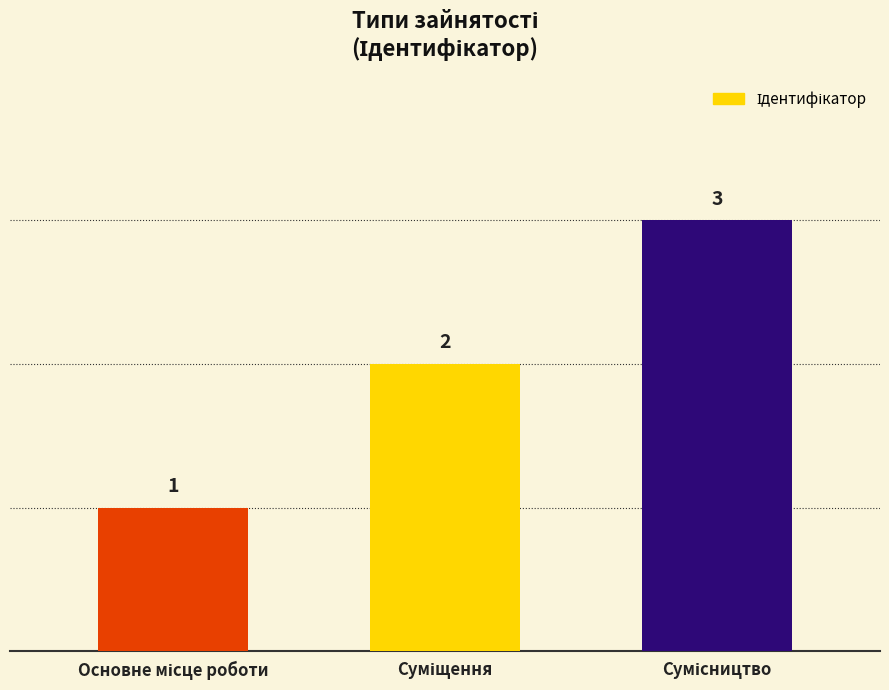

What is the minimum value shown in the chart?

1